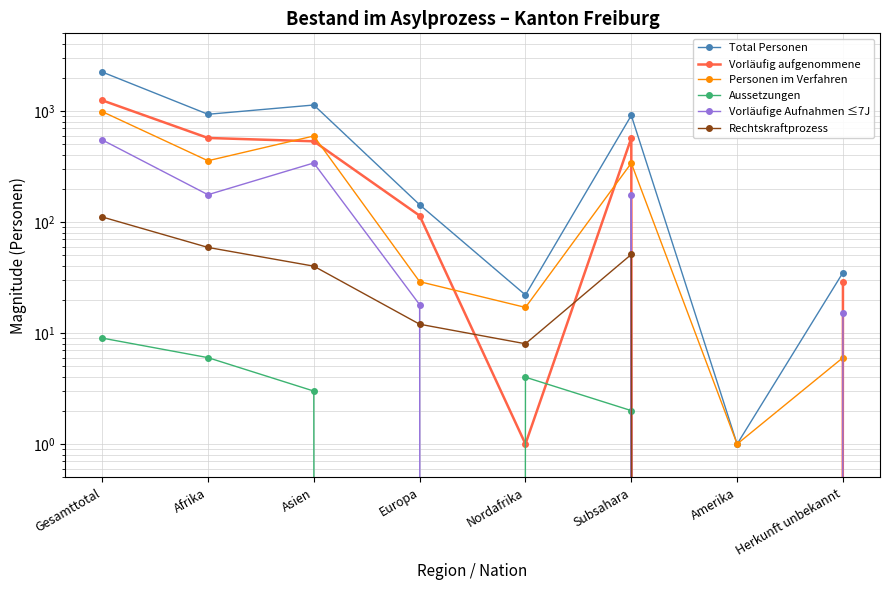

How many lines are shown in the chart?

6